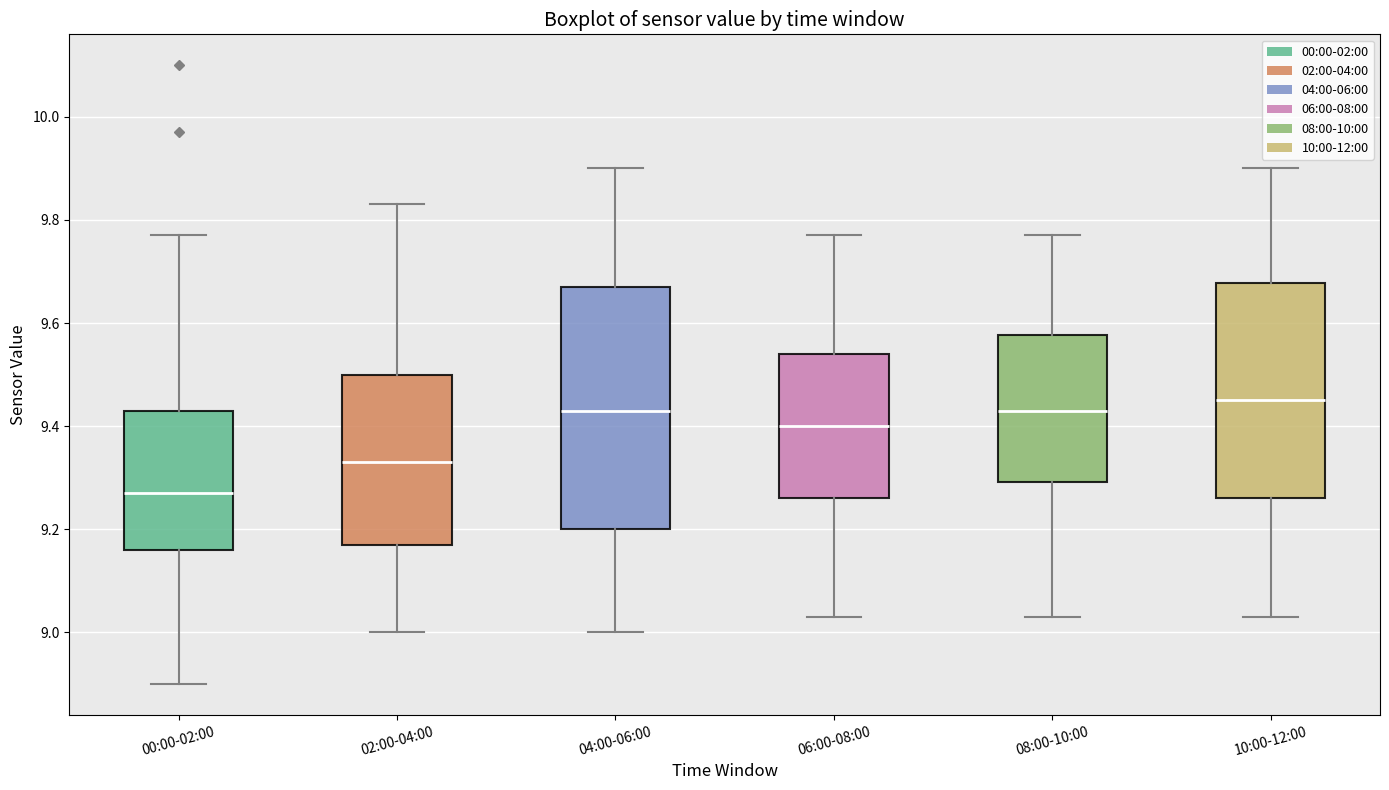

Which box has the lowest median line?

00:00-02:00